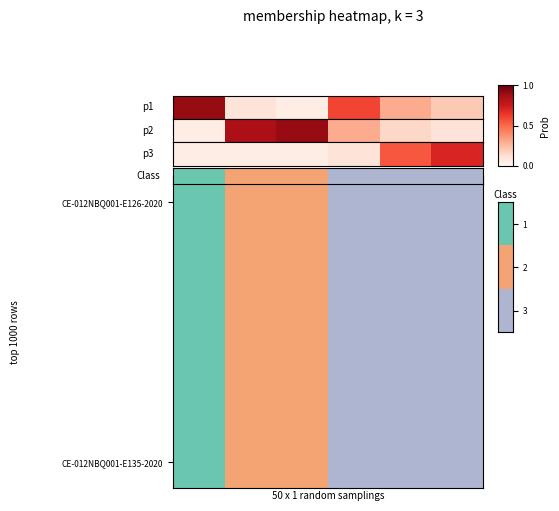

The chart shows a value of 0.1 at 2. True or false?

True